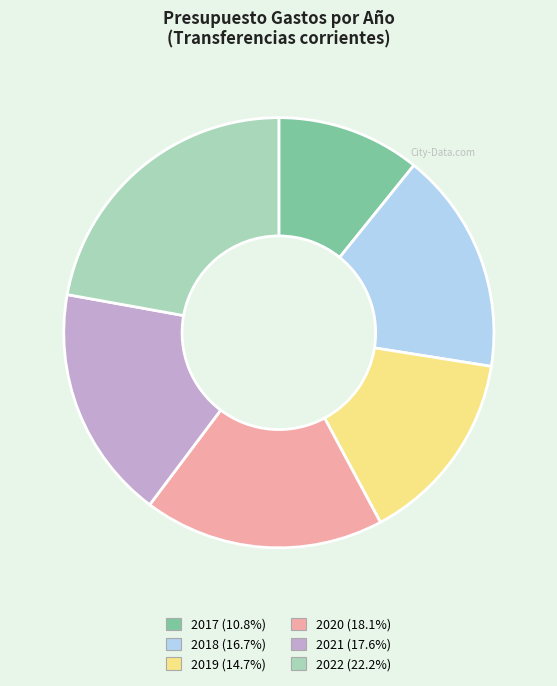

True or false: 2017 accounts for 1% of the total.

False